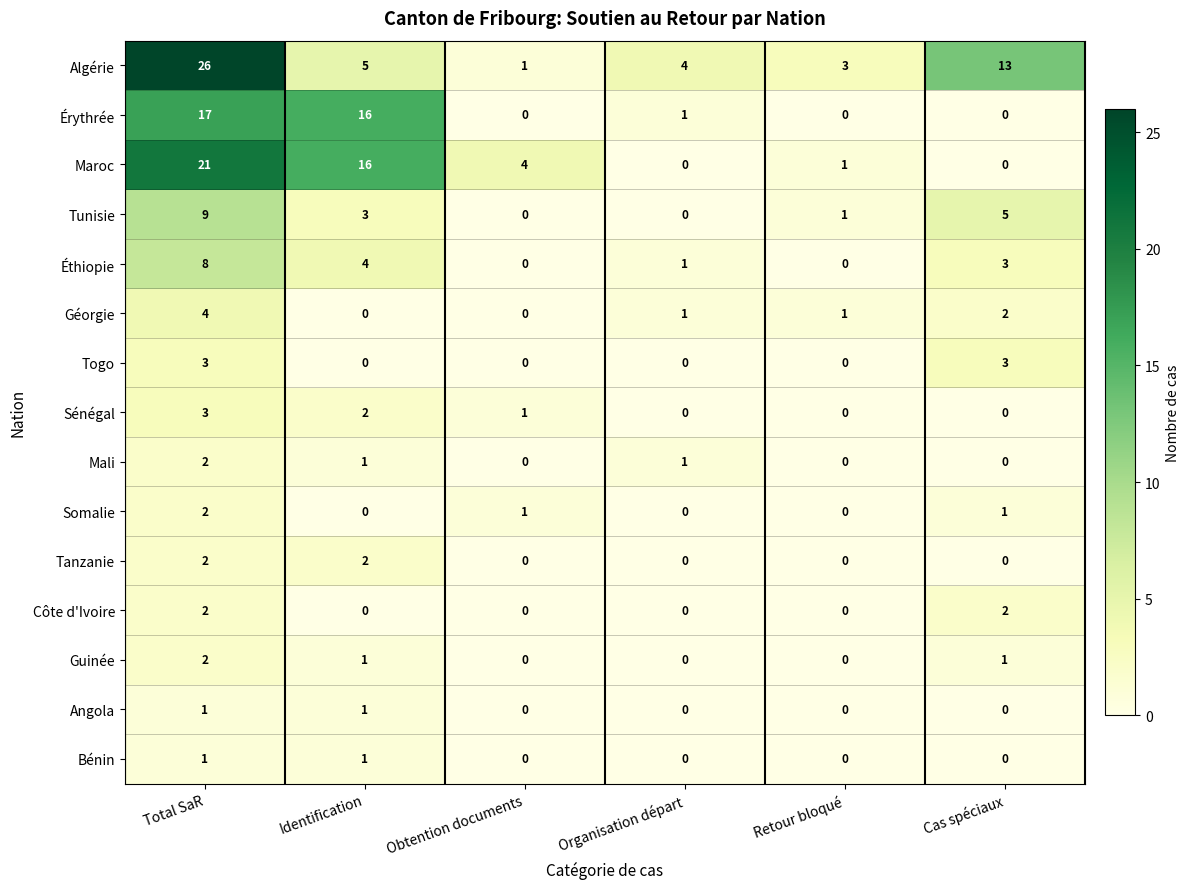

Is it true that Angola equals 1 at Identification?

True